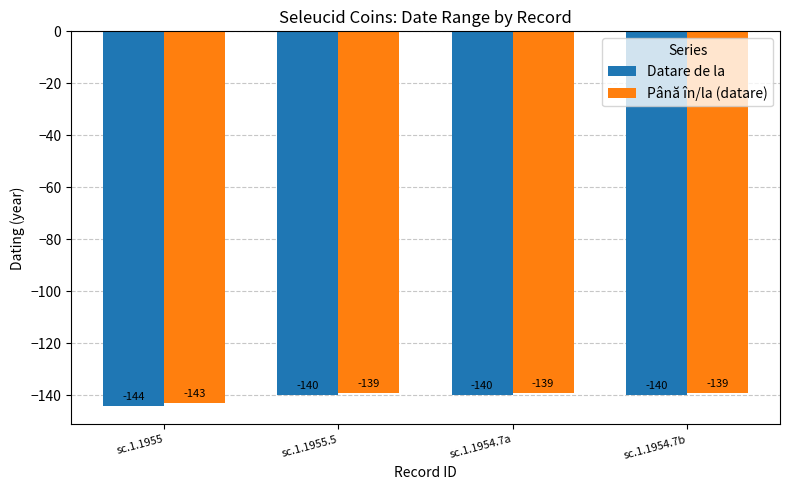

Is the value of Datare de la at sc.1.1954.7b greater than the value of Până în/la (datare) at sc.1.1954.7a?

No